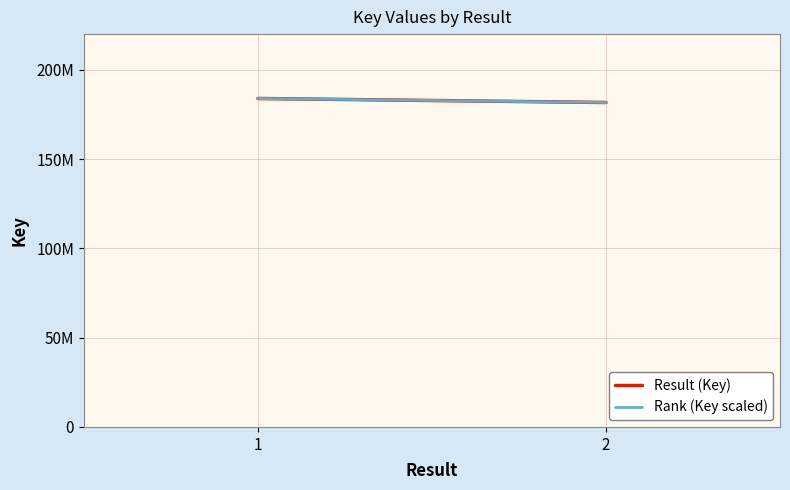

True or false: Rank (Key scaled) has a value of 263596665 at 1.

False